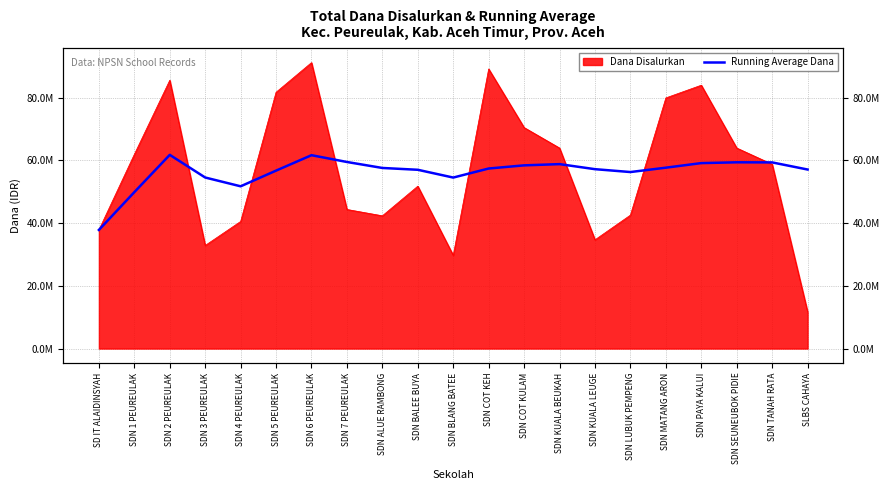

What value does the data have at SDN TANAH RATA?

59321250.0